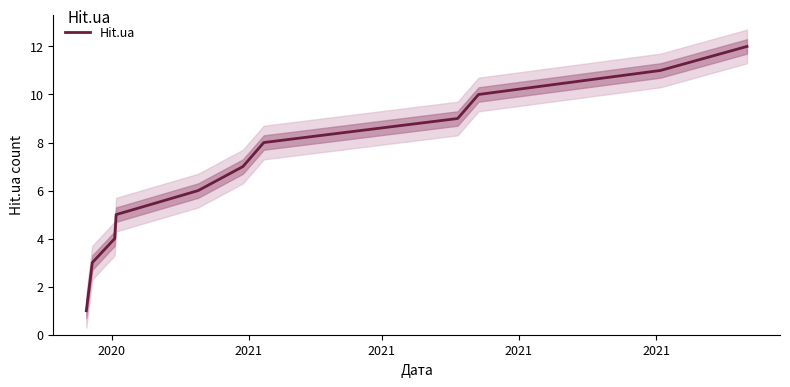

What is the maximum value for Hit.ua?

12